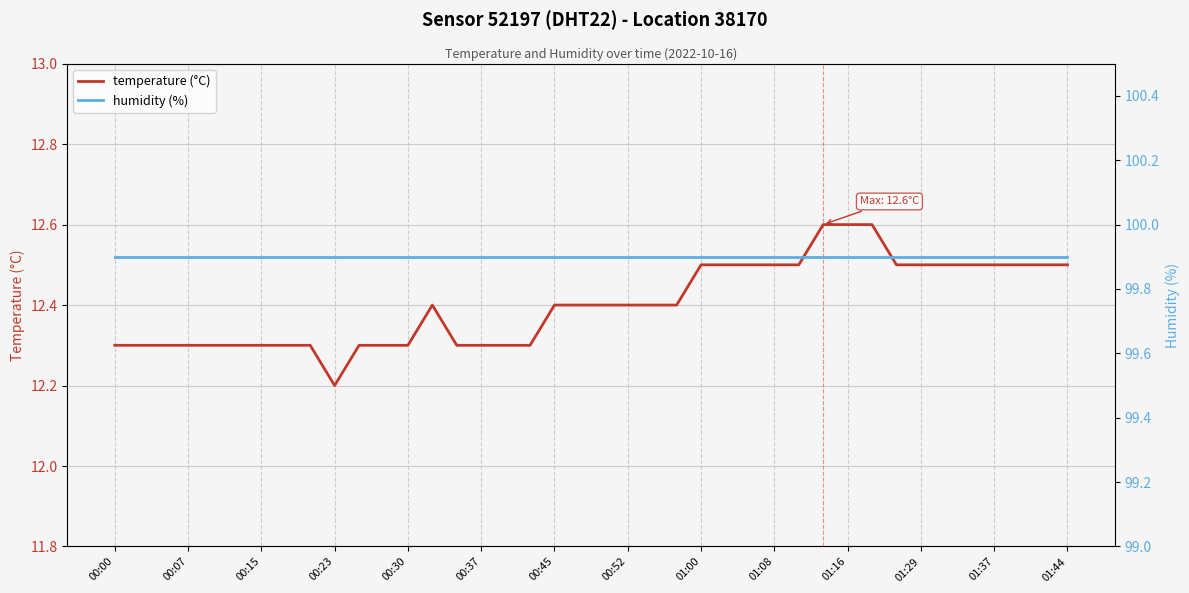

What is the highest value of the temperature (°C) series?

12.6